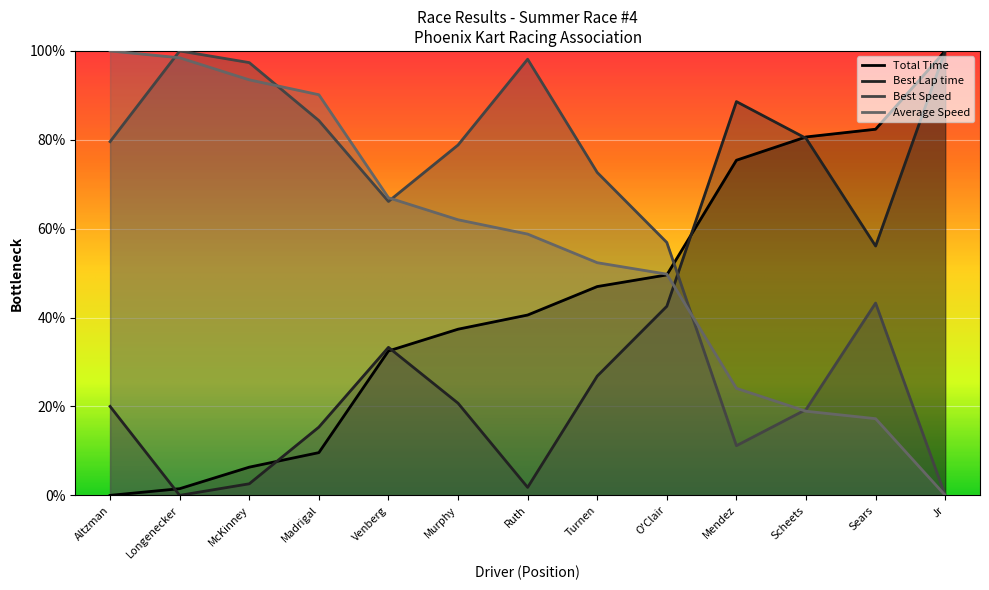

Where do Average Speed and Best Speed first cross each other?

Altzman and Longenecker